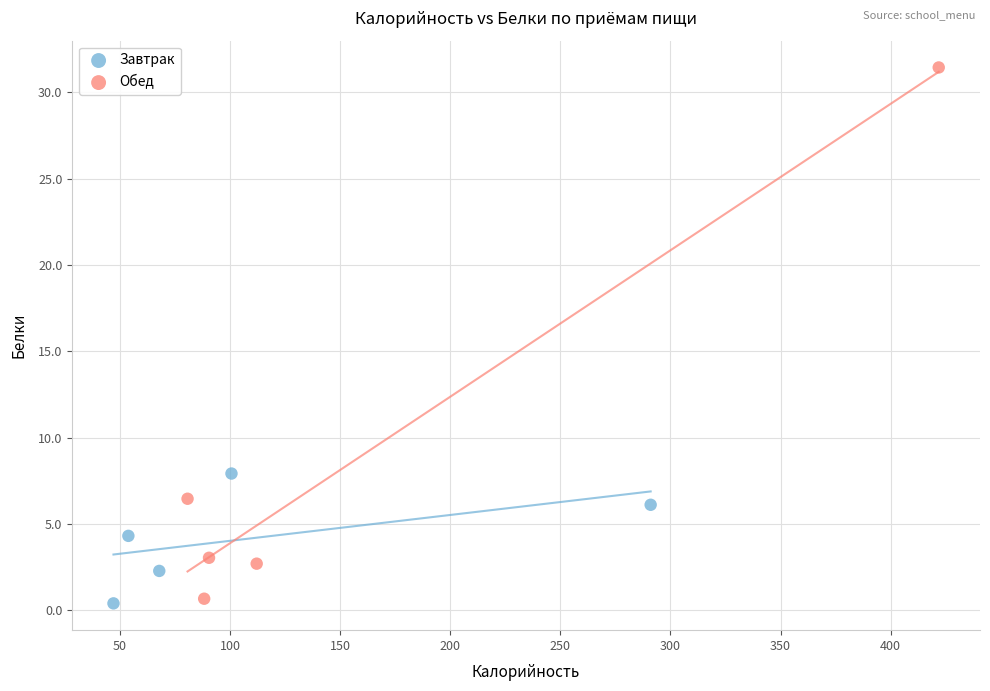

Which series contains the highest Y value?

Обед